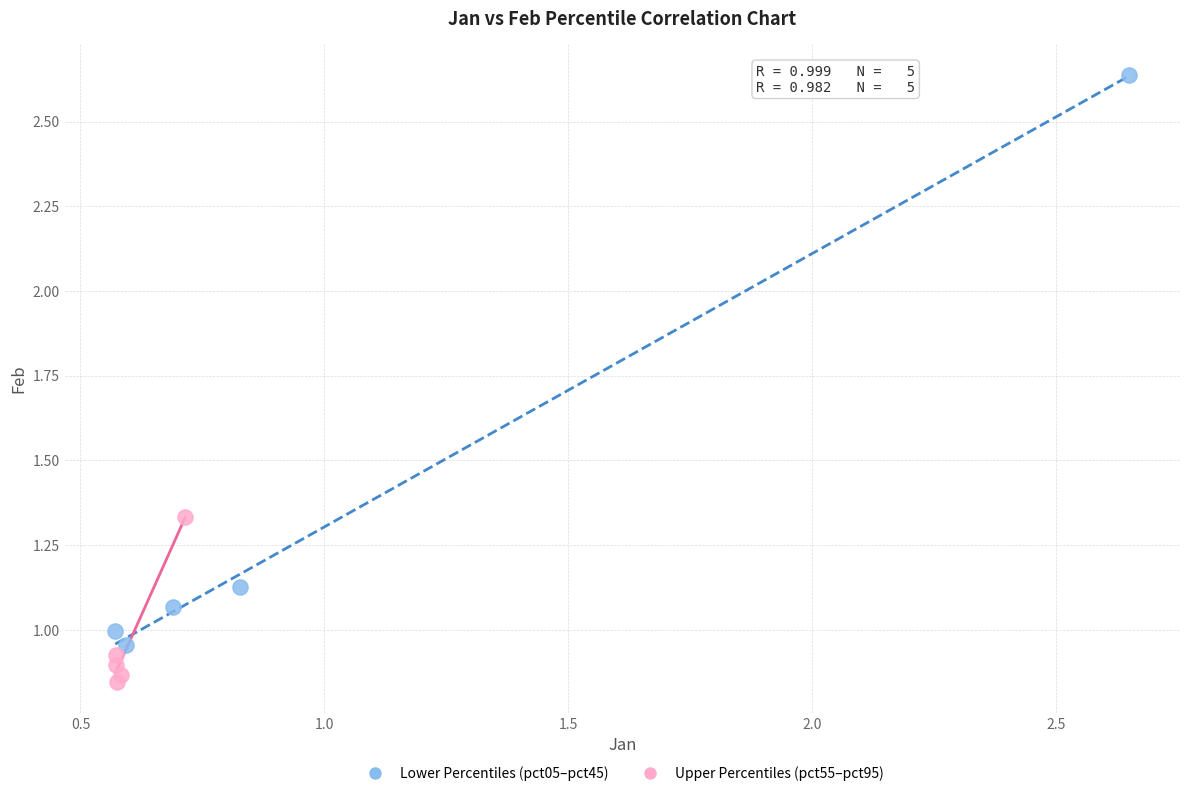

Which series contains the lowest Y value?

Upper Percentiles (pct55–pct95)